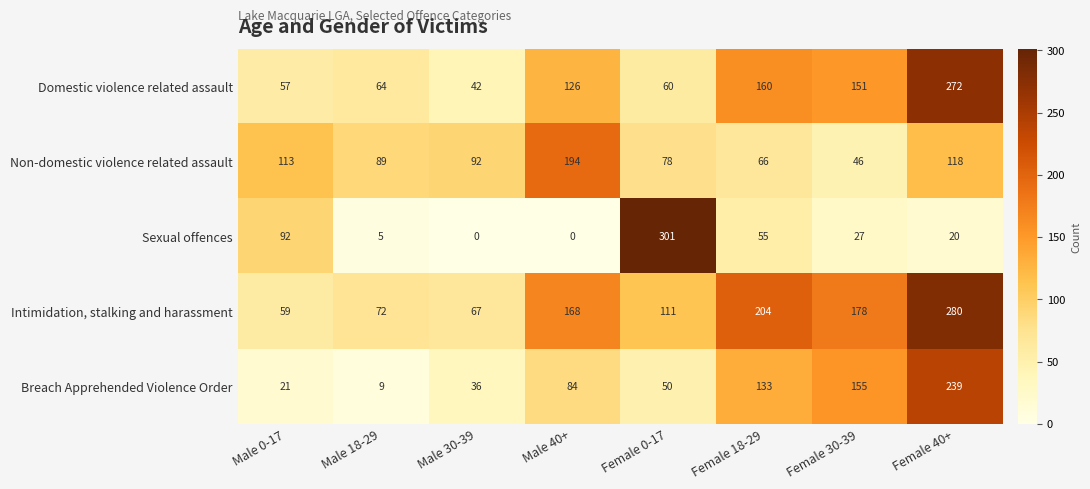

Where is Domestic violence related assault nearest to the value 157?

Female 18-29